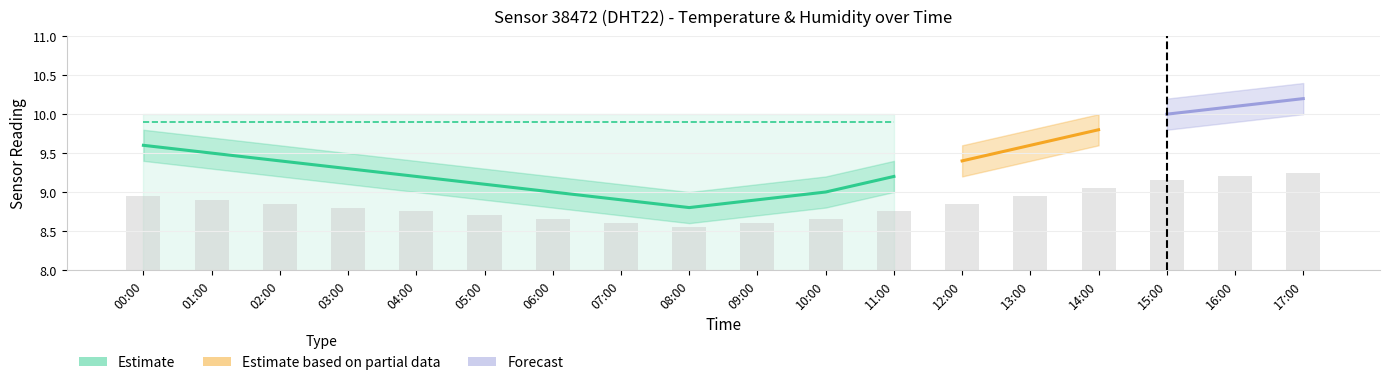

Reading left to right, list all the values displayed in this chart.

00:00=8.9	01:00=8.9	02:00=8.8	03:00=8.8	04:00=8.8	05:00=8.7	06:00=8.7	07:00=8.6	08:00=8.6	09:00=8.6	10:00=8.7	11:00=8.8	12:00=8.8	13:00=8.9	14:00=9.1	15:00=9.2	16:00=9.2	17:00=9.2